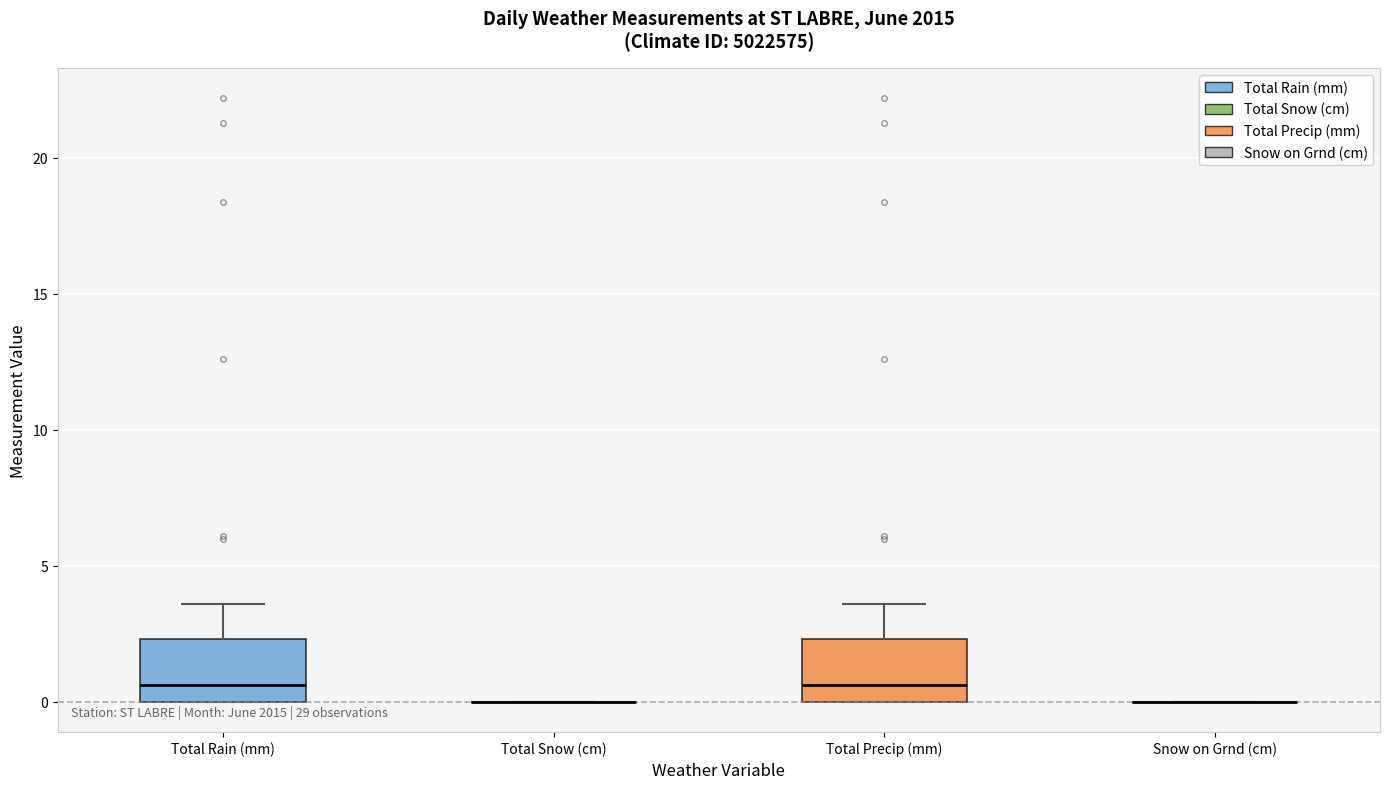

Reading left to right, transcribe this box plot: for each box, give where its median line is, the range the box spans, and where its two whiskers end, as read against the y-axis. The values are not printed on the chart, so give them approximately, as read against the axis.

Total Rain (mm): median 0.5, box 0.0 to 2.5, whiskers 0.0 to 3.5
Total Snow (cm): box collapsed to a line at 0.0, whiskers 0.0 to 0.0
Total Precip (mm): median 0.5, box 0.0 to 2.5, whiskers 0.0 to 3.5
Snow on Grnd (cm): box collapsed to a line at 0.0, whiskers 0.0 to 0.0